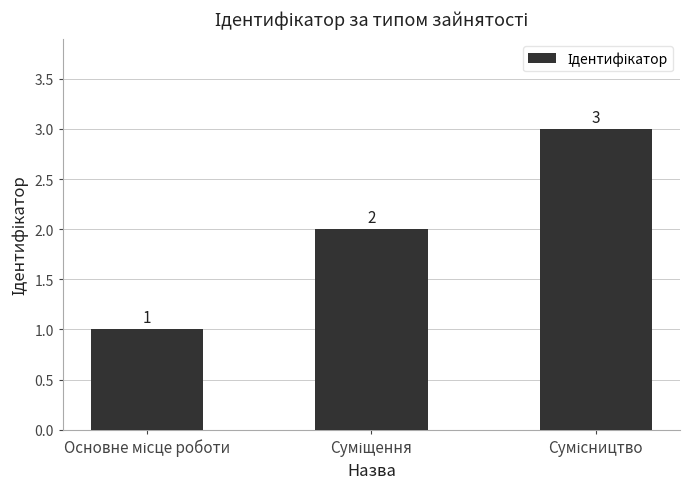

Are the bars grouped side by side (vs. stacked)?

No